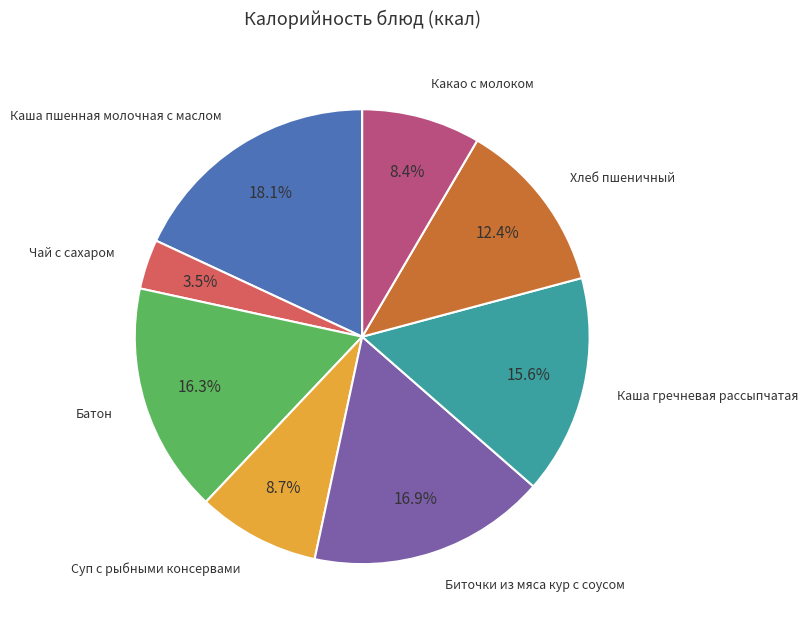

Is there any slice that represents more than half of the pie?

No